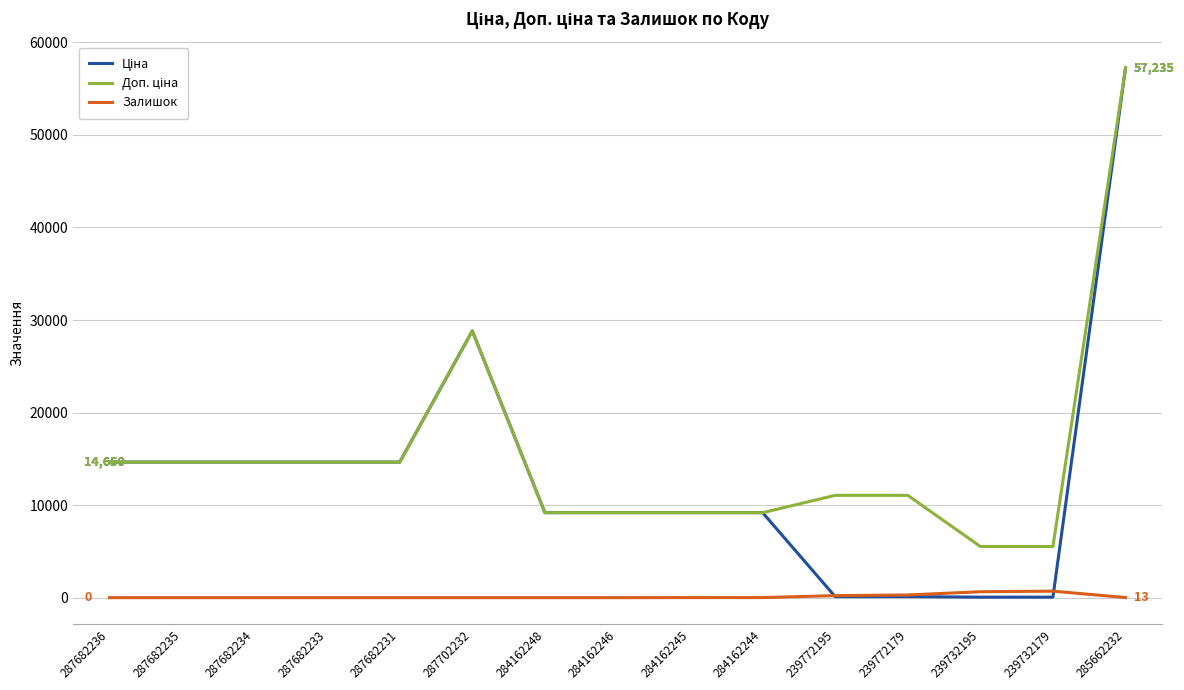

Does the chart have visible grid lines?

Yes